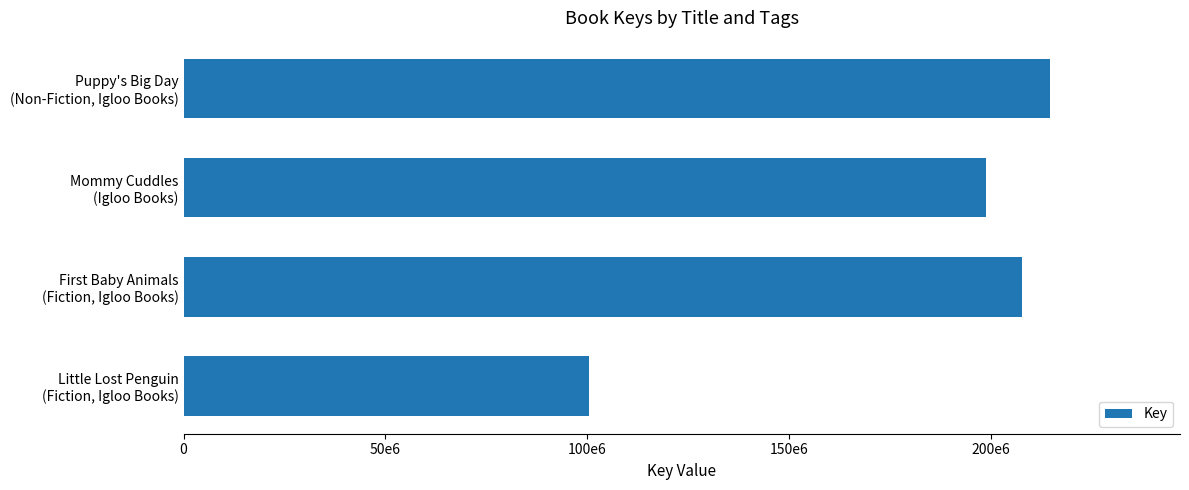

Does the chart contain any negative values?

No